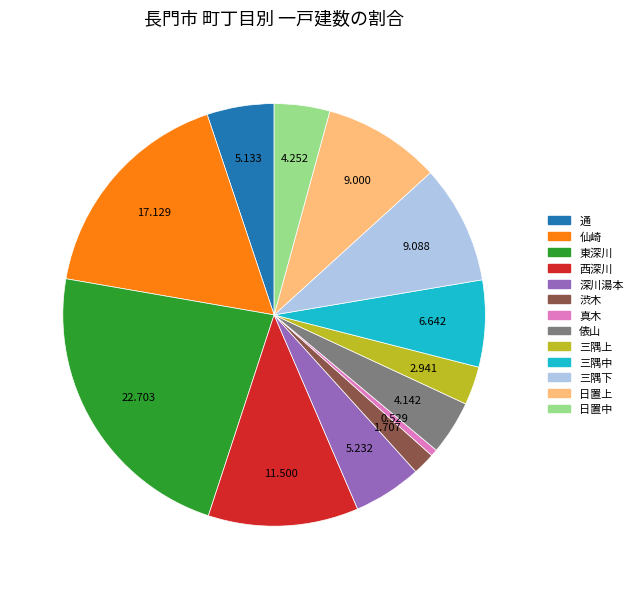

True or false: 三隅下 accounts for 9% of the total.

True